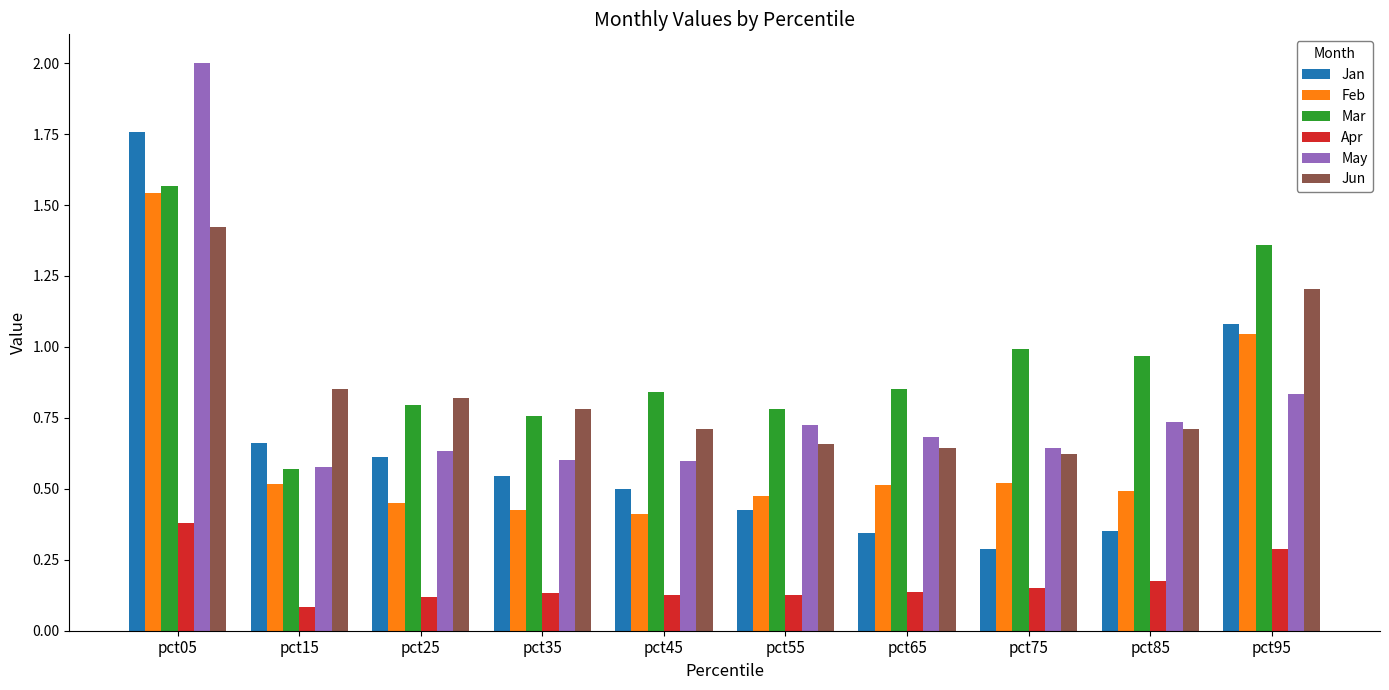

At which category is the sum across all series the highest?

pct05